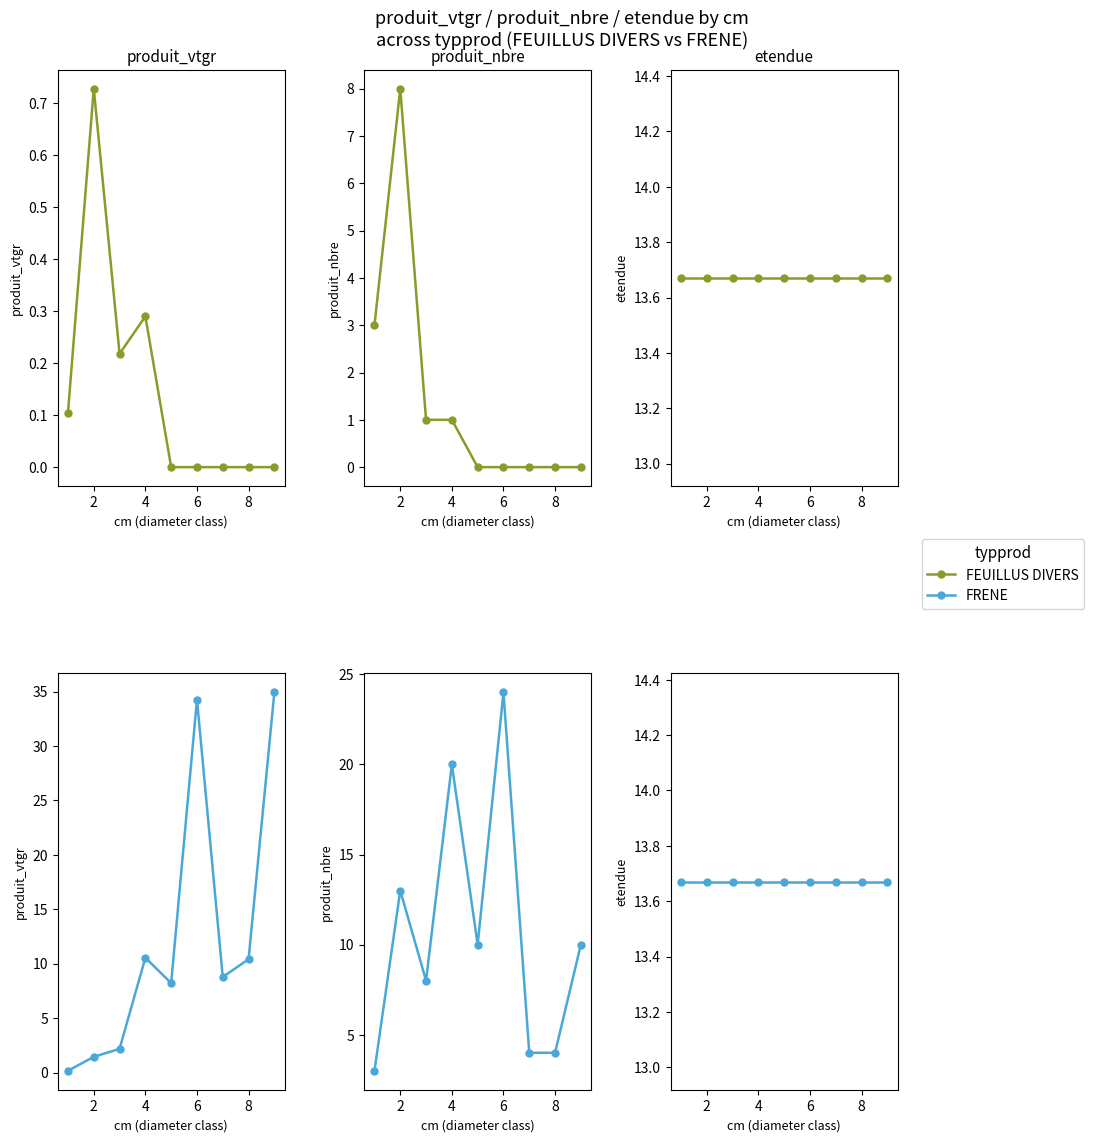

The value of FRENE at 1 is 0.2. True or false?

True